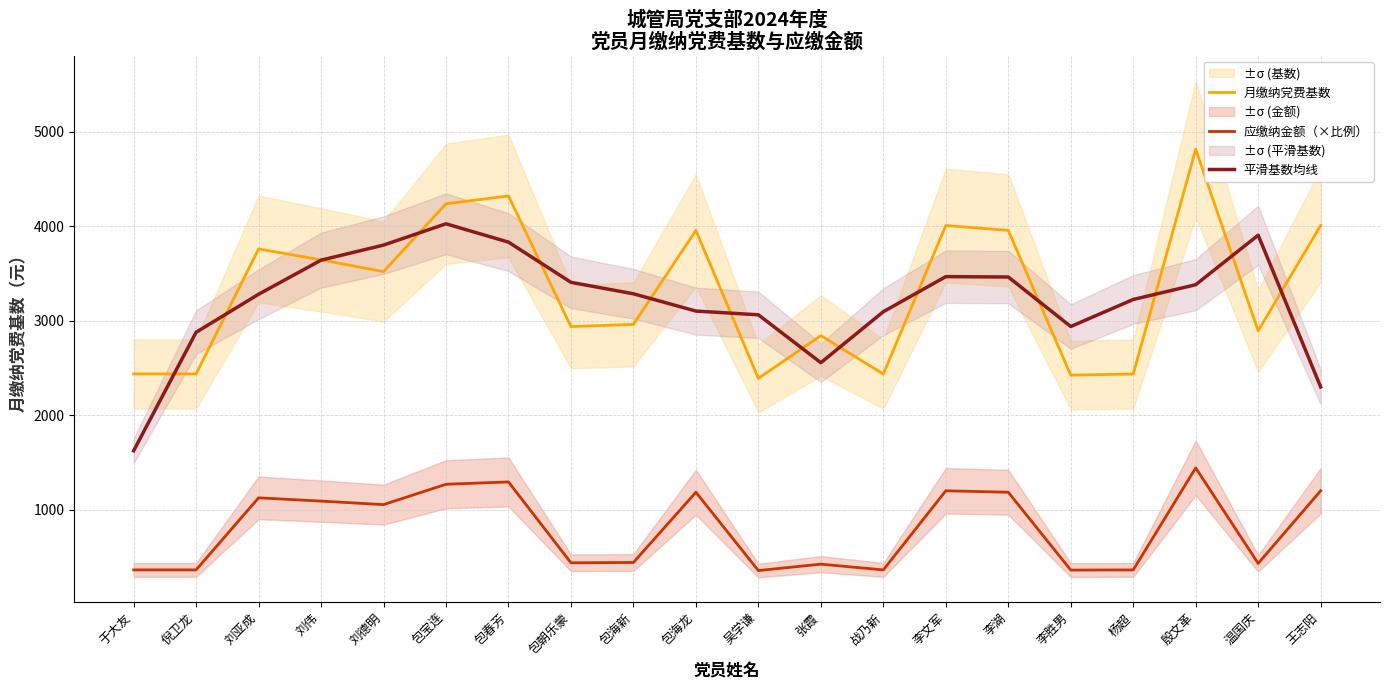

What is the average value of the 应缴纳金额（×比例） series?

799.9